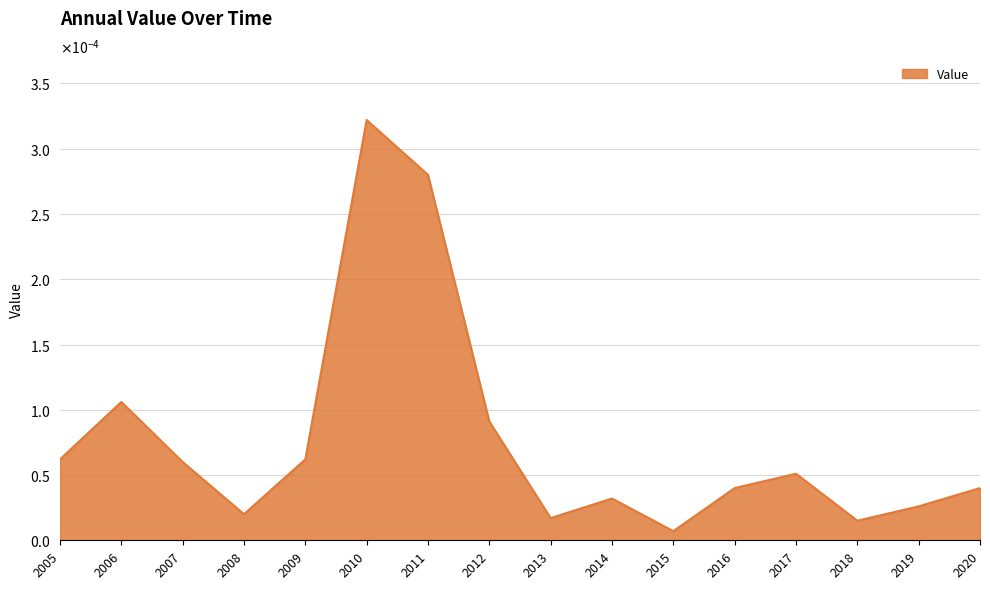

Does the chart have visible grid lines?

Yes